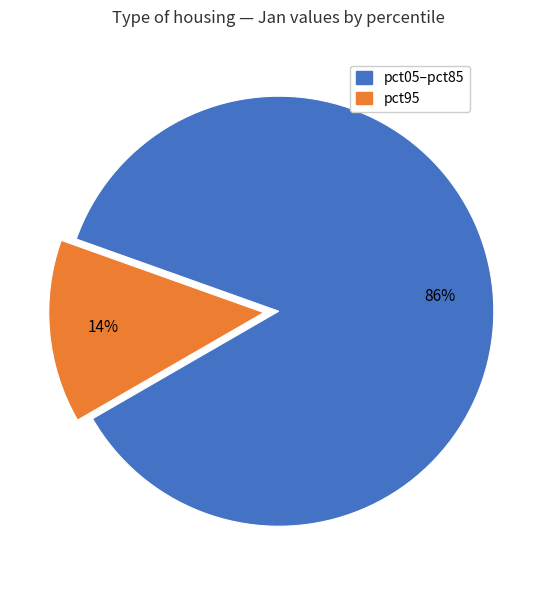

To the nearest percent, what is the difference between the largest and smallest slice percentages?

72%